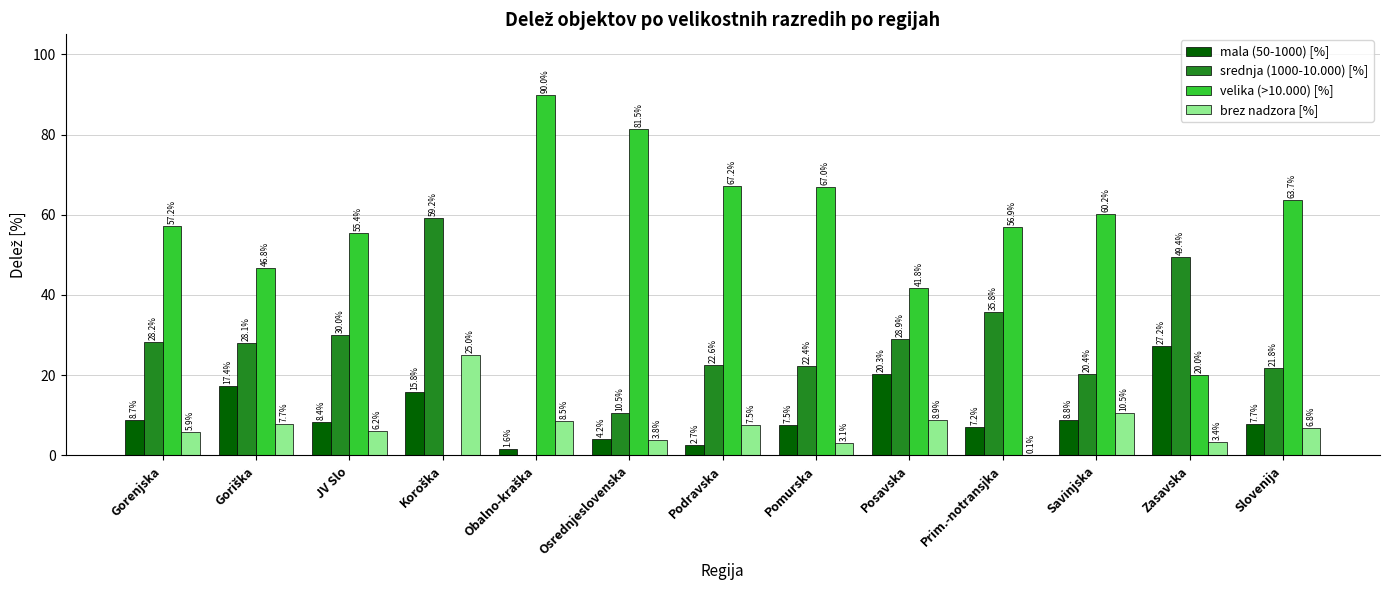

What is the sum of all mala (50-1000) [%] values?

137.5